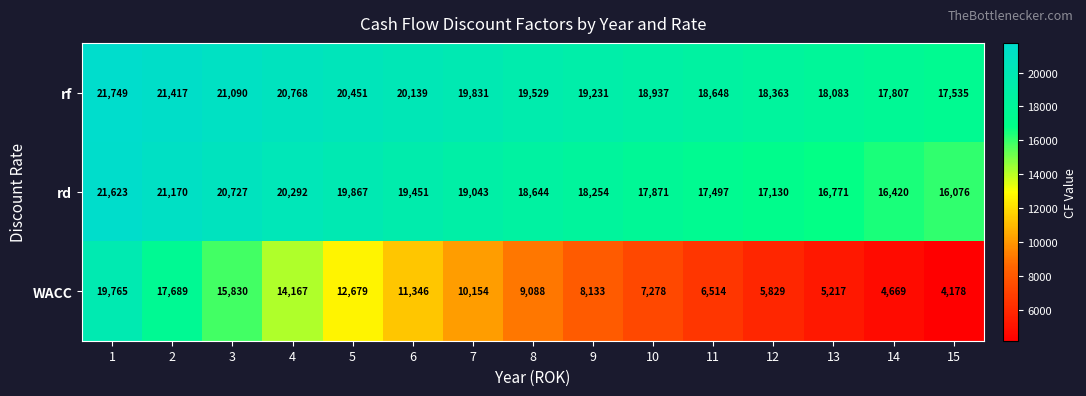

At 12, list the series in order from largest to smallest.

rf, rd, WACC